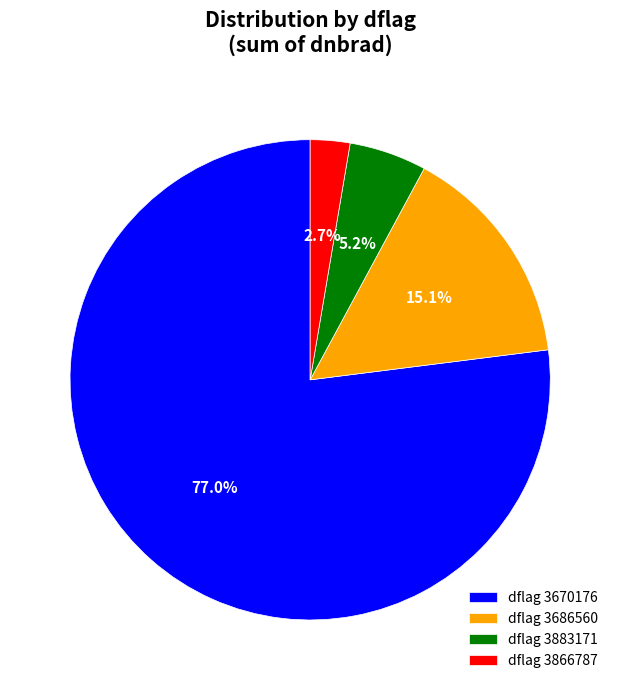

Between dflag 3883171 and dflag 3866787, which is larger?

dflag 3883171